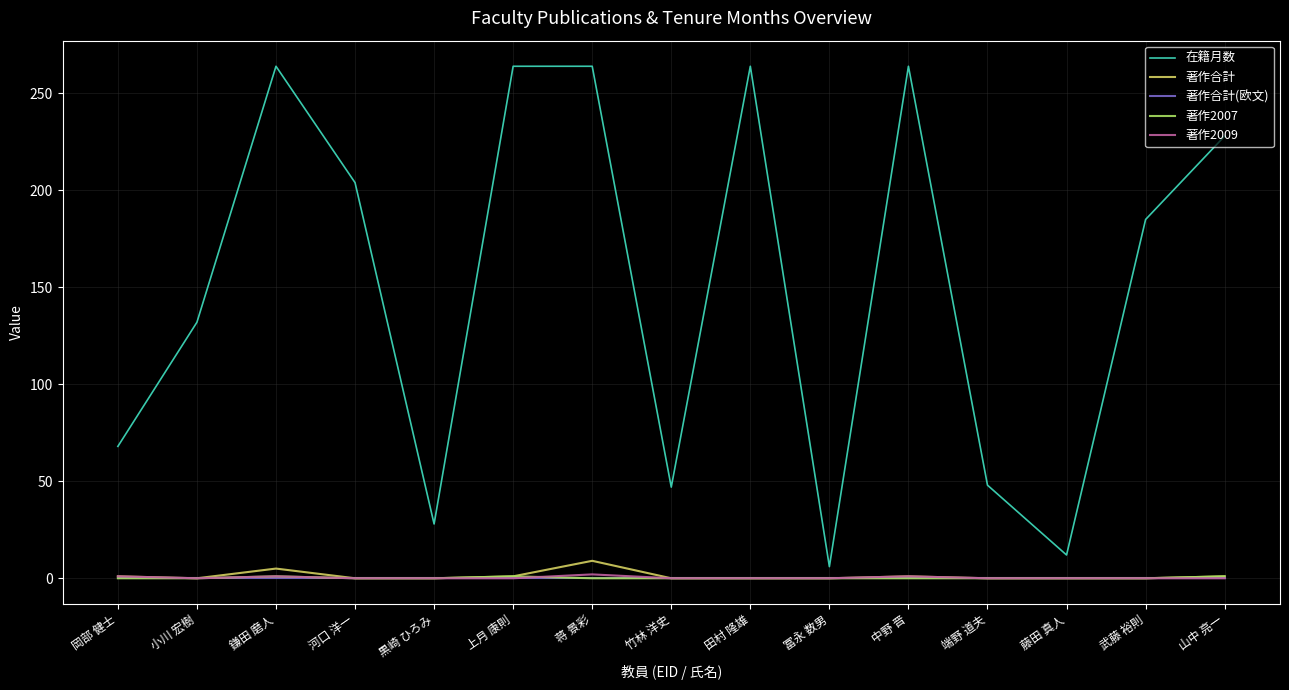

True or false: 著作2007 and 在籍月数 cross at least once.

False